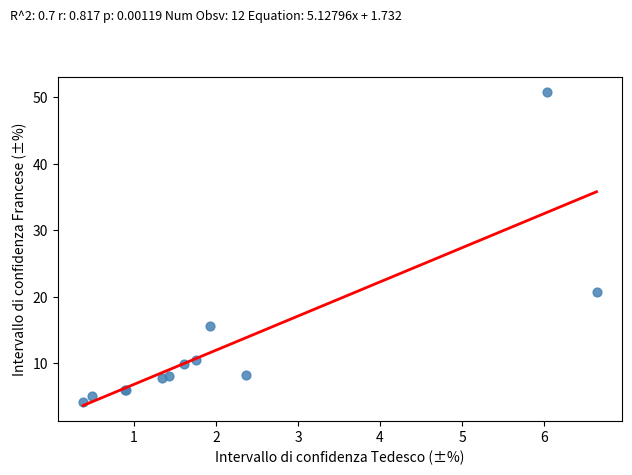

What Y value in the scatter plot is closest to 27?

20.7